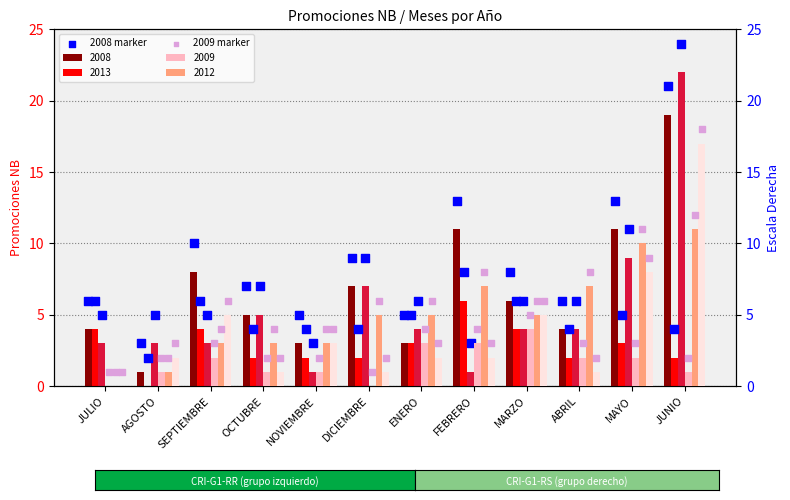

Is the value of 2009 marker at MARZO greater than the value of 2008 marker at ABRIL?

No